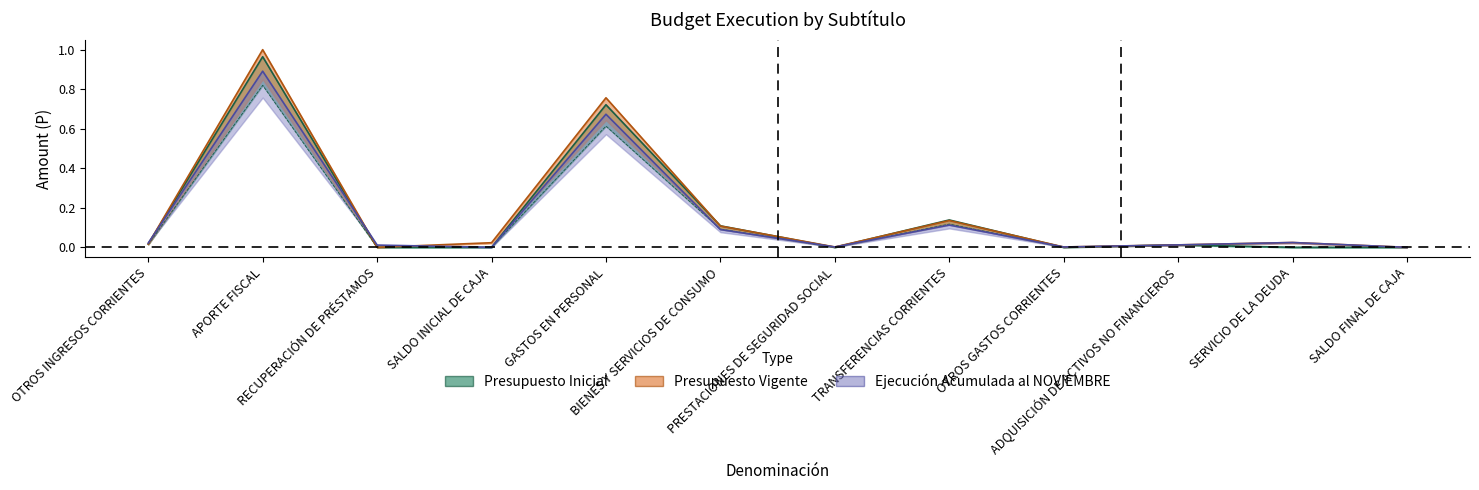

List the series in order of their overall mean, highest first.

Presupuesto Vigente, Presupuesto Inicial, Ejecución Acumulada al NOVIEMBRE